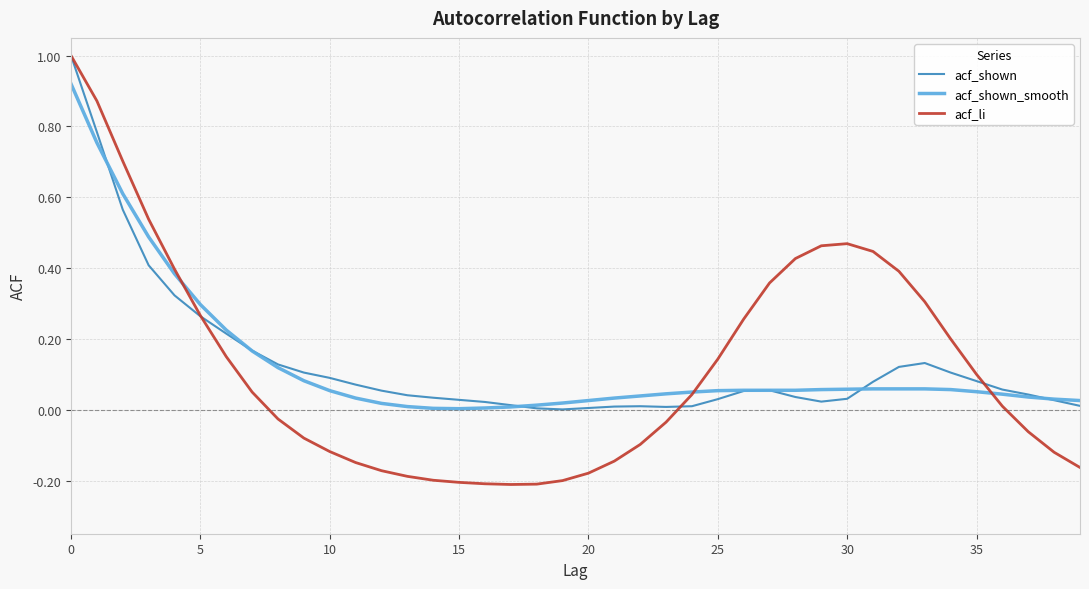

Which series has the widest spread of values?

acf_li